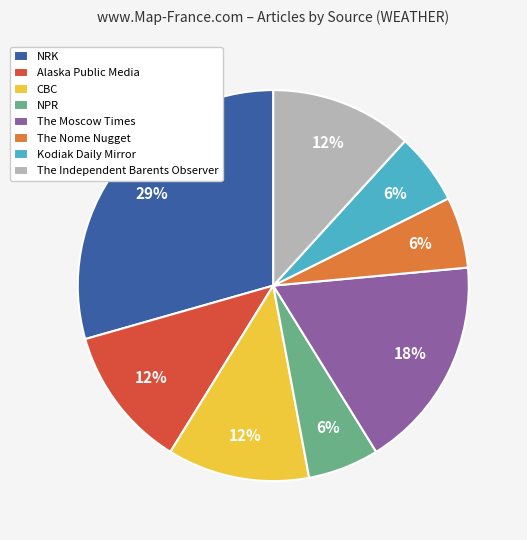

To the nearest percent, what is the combined percentage of NPR and The Nome Nugget?

12%